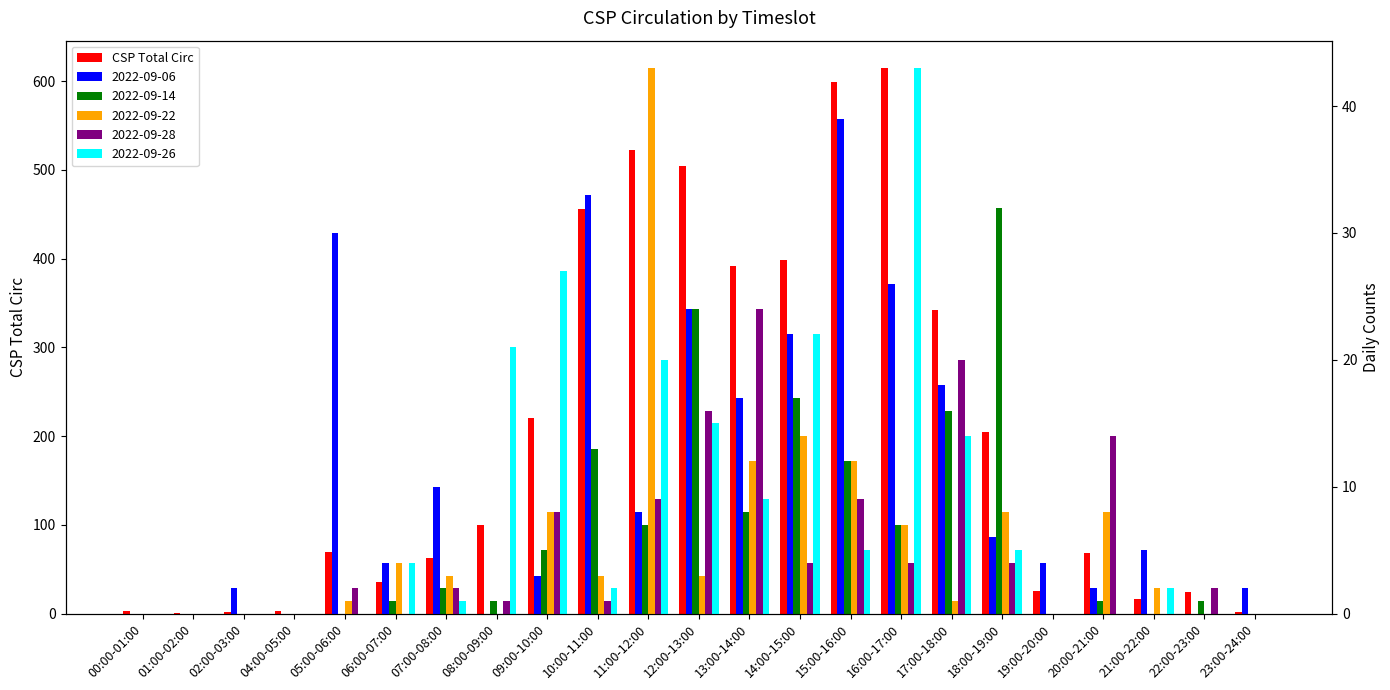

Where is the data nearest to the value 308?

17:00-18:00